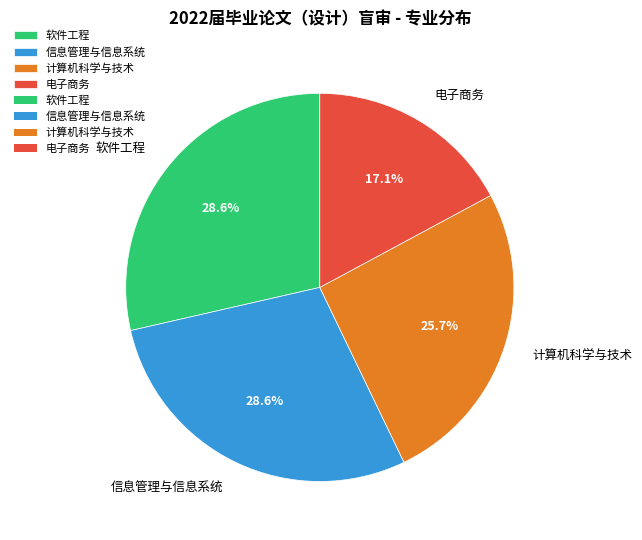

What percentage is the 信息管理与信息系统 slice, to the nearest percent?

29%